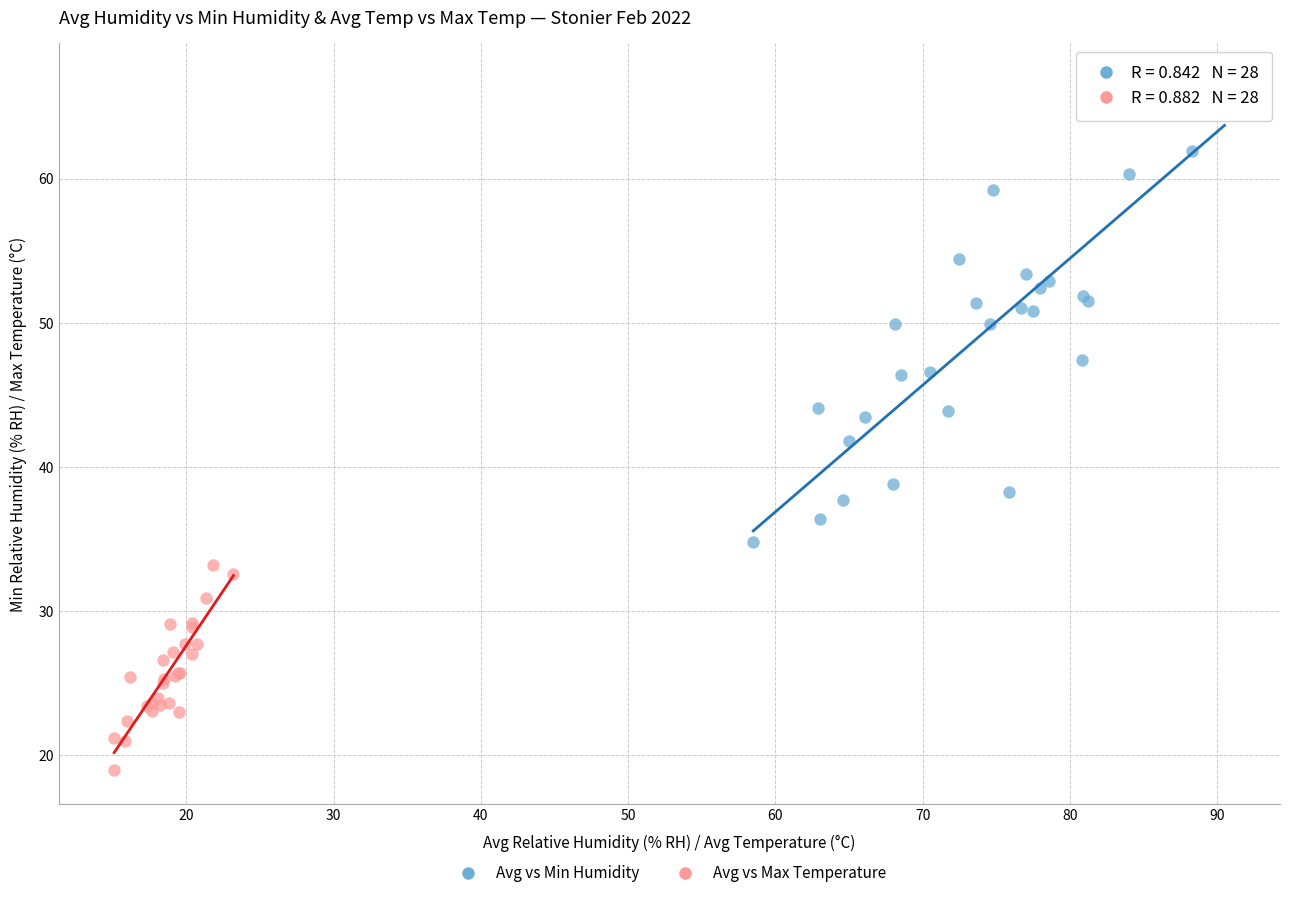

Which series contains the highest Y value?

Avg vs Min Humidity